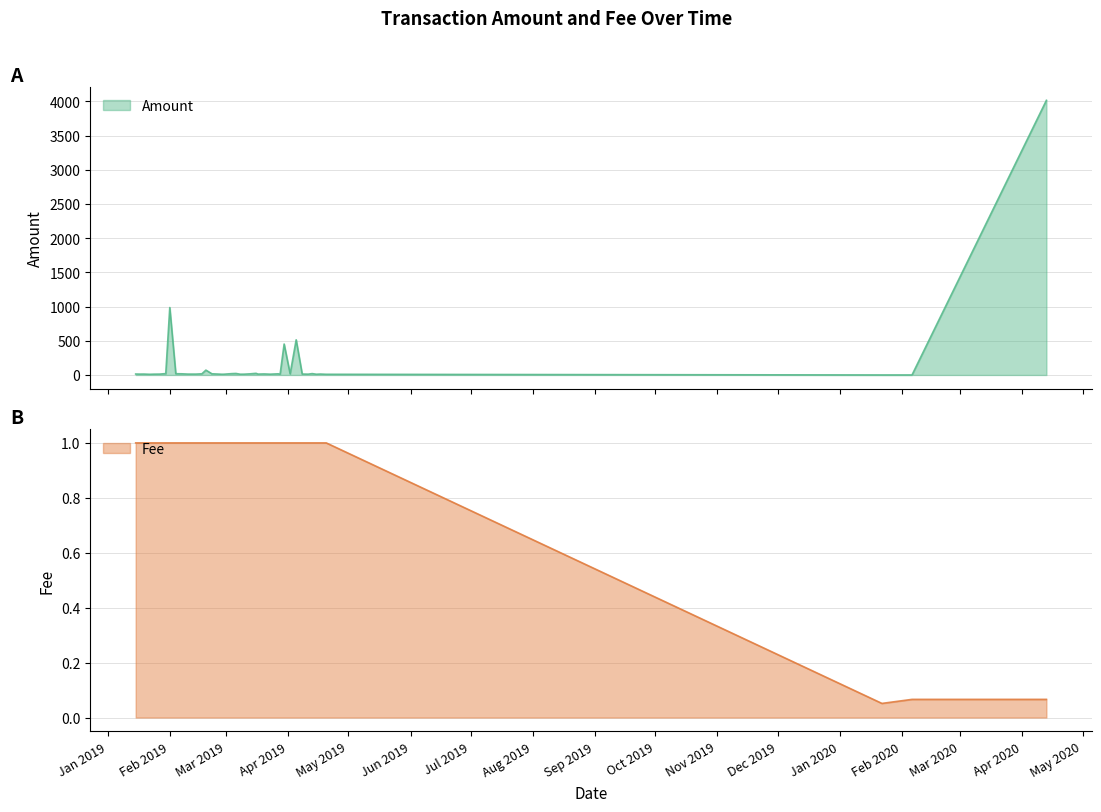

How many intersections are there between Amount and Fee?

2